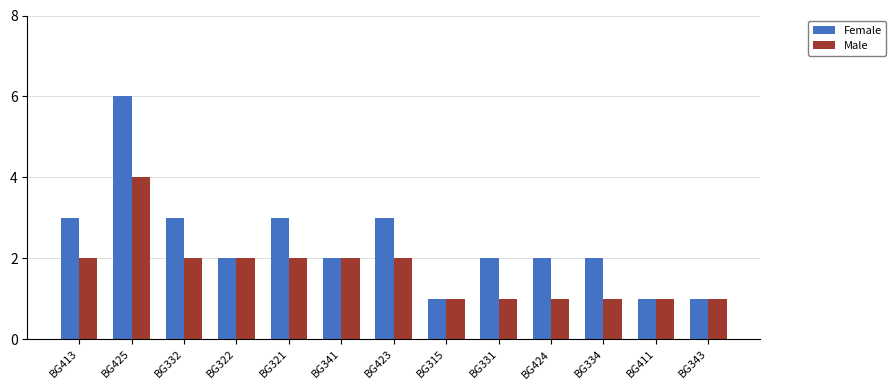

Is the value of Male at BG332 greater than the value of Female at BG413?

No